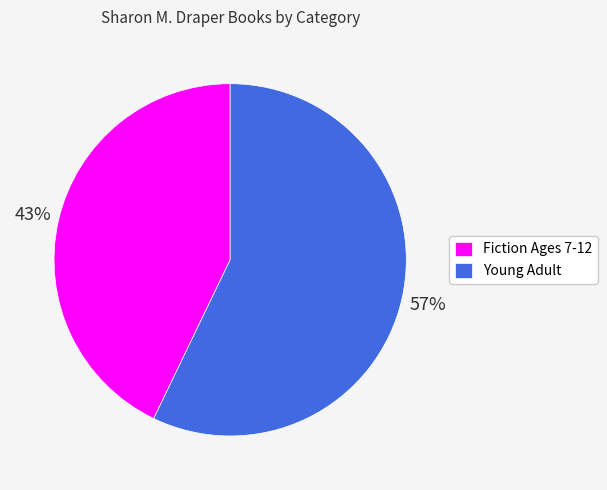

Do Fiction Ages 7-12 and Young Adult together represent more than half of the pie?

Yes